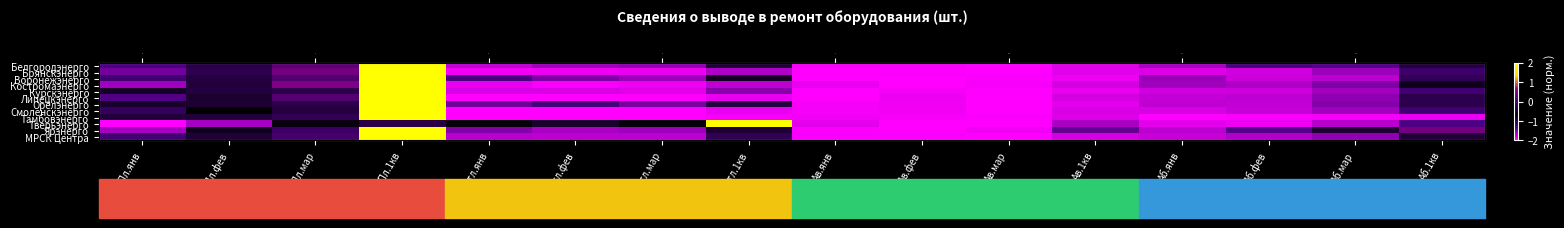

Which has a higher value, Пл.фев or Ав.мар?

Пл.фев